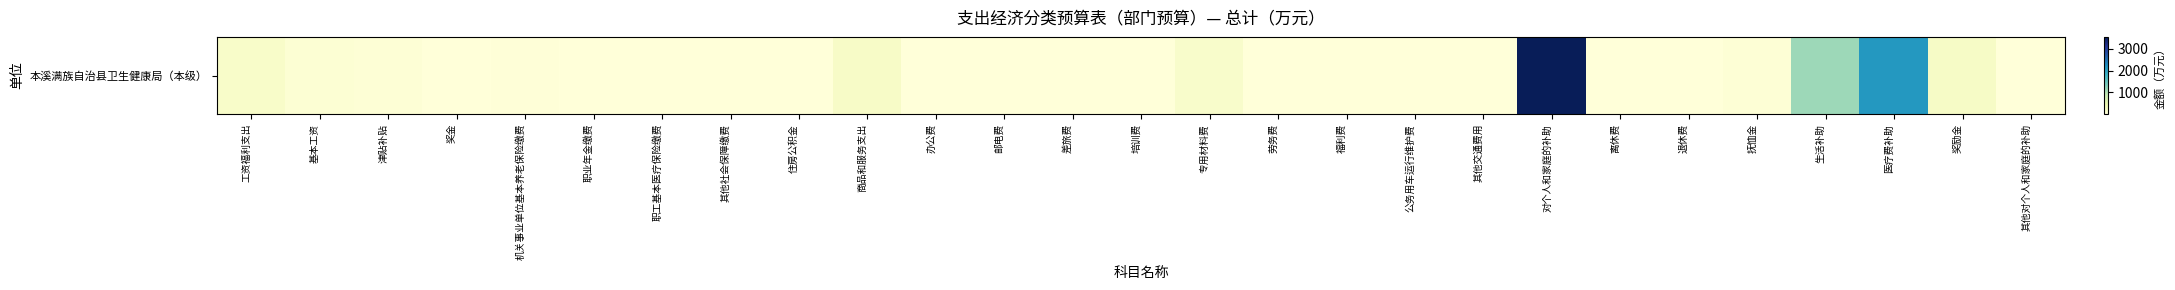

Reading left to right, extract all data points from this chart.

工资福利支出=170.1	基本工资=67.7	津贴补贴=42.2	奖金=12.6	机关事业单位基本养老保险缴费=17.0	职业年金缴费=8.5	职工基本医疗保险缴费=9.2	其他社会保障缴费=0.9	住房公积金=12.0	商品和服务支出=198.1	办公费=8.5	邮电费=1.5	差旅费=5.4	培训费=3.0	专用材料费=155.0	劳务费=8.6	福利费=2.5	公务用车运行维护费=3.0	其他交通费用=10.6	对个人和家庭的补助=3550.8	离休费=12.6	退休费=7.3	抚恤金=42.4	生活补助=1142.2	医疗费补助=2124.9	奖励金=221.3	其他对个人和家庭的补助=0.1